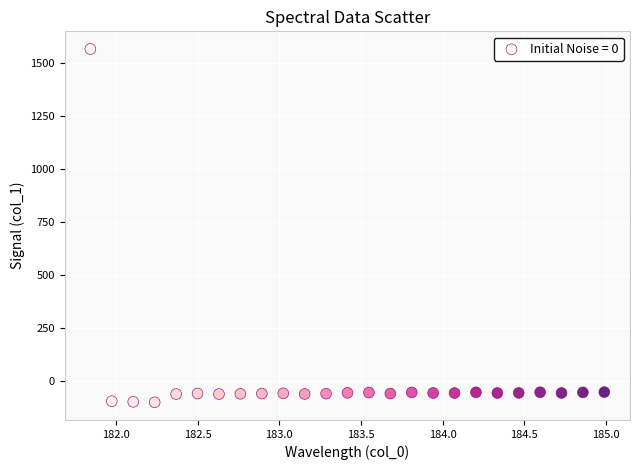

What is the range of Y values (max minus min)?

1666.3